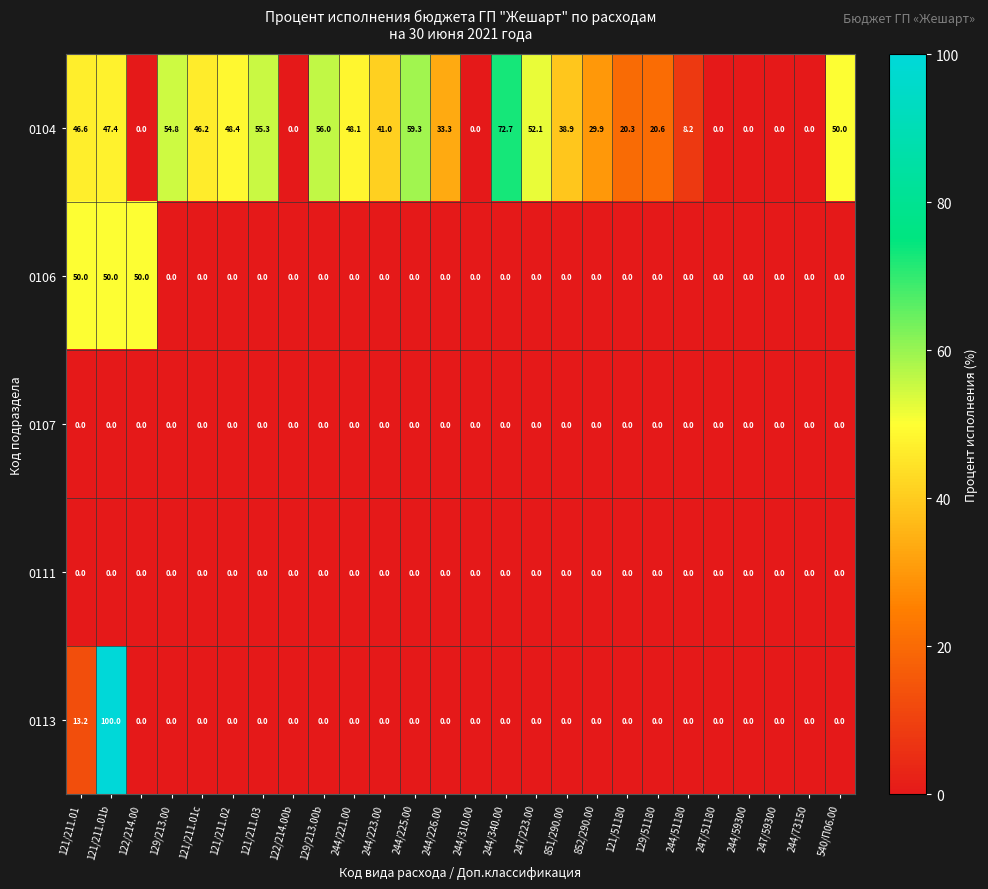

What is the average value of the 0106 series?

5.8